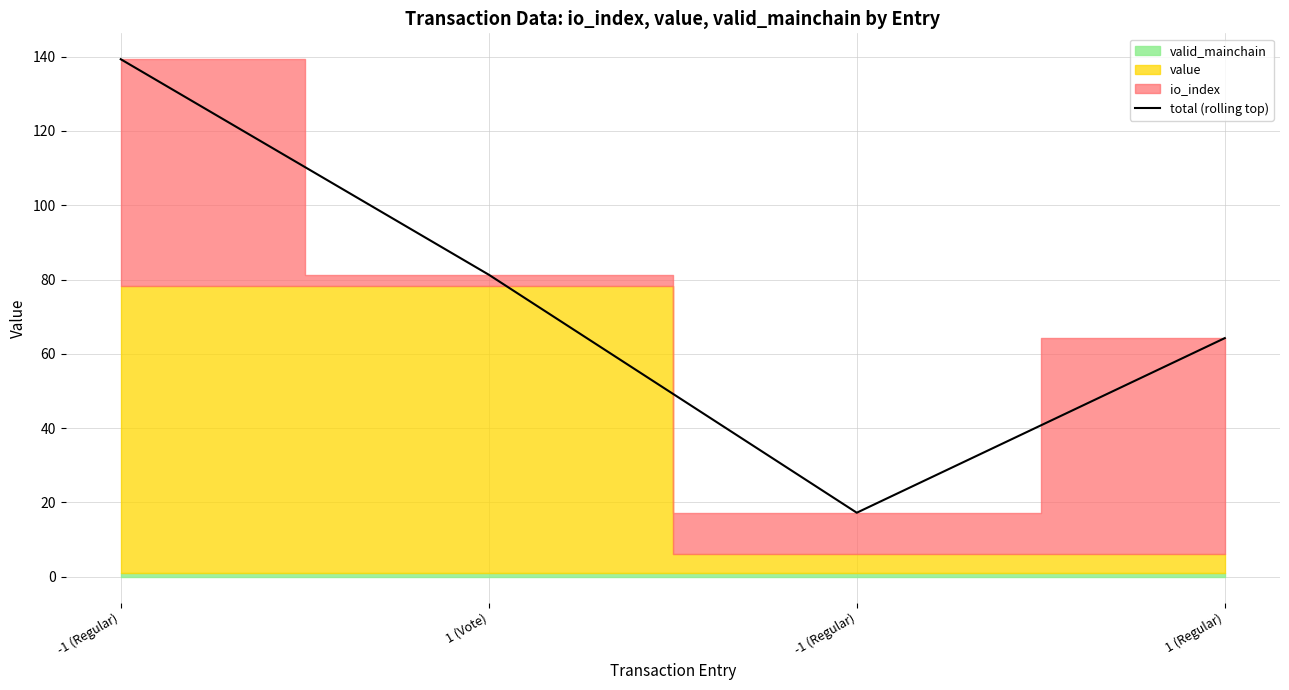

What is the change in value from 1 (Vote) to 1 (Regular)?

-17.1